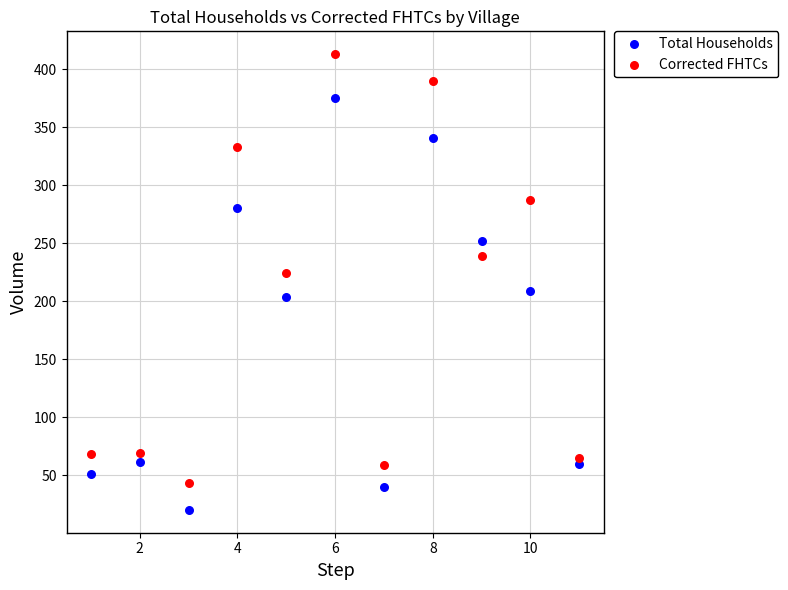

What are all the series names shown in the legend?

Total Households, Corrected FHTCs